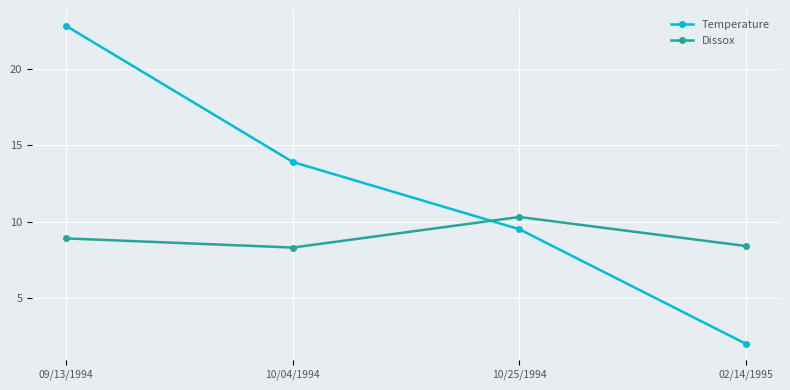

True or false: Dissox and Temperature intersect in this chart.

True